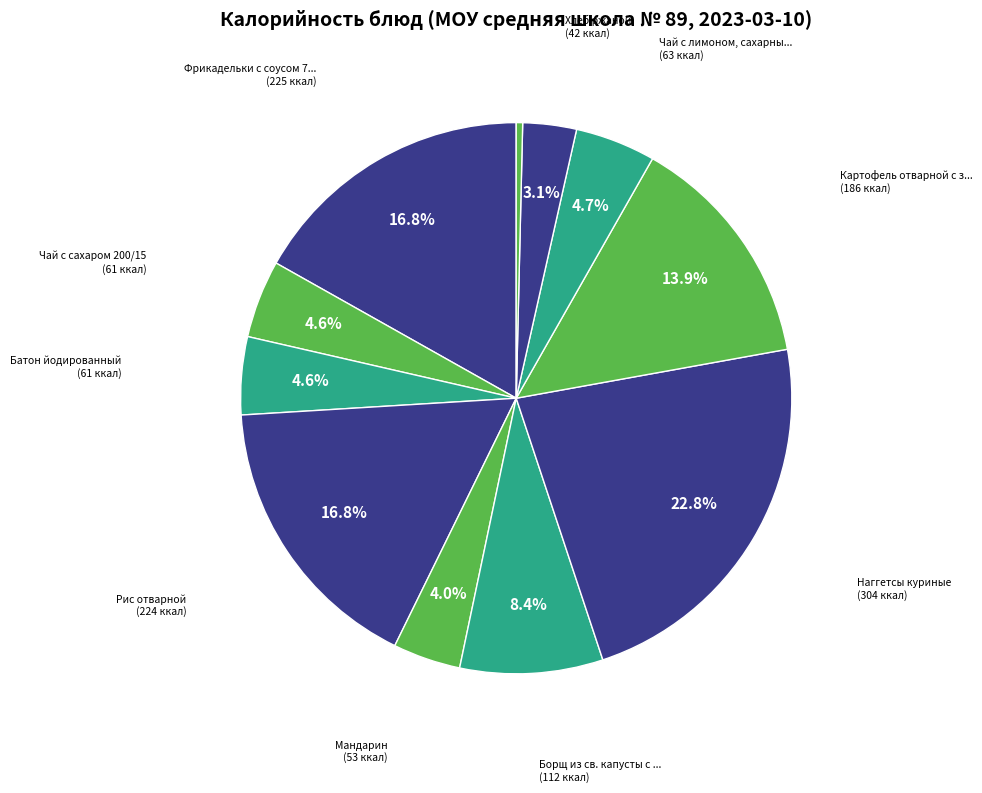

How many slices are in this pie chart?

11